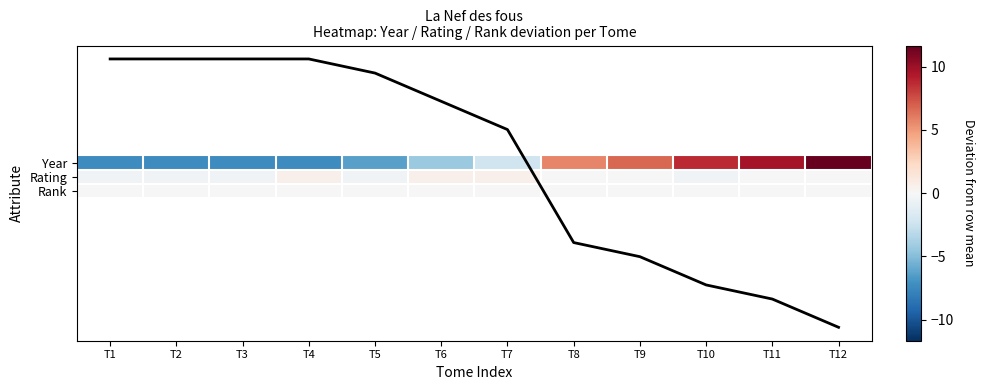

What is the difference between the highest and lowest values at T12?

11.7